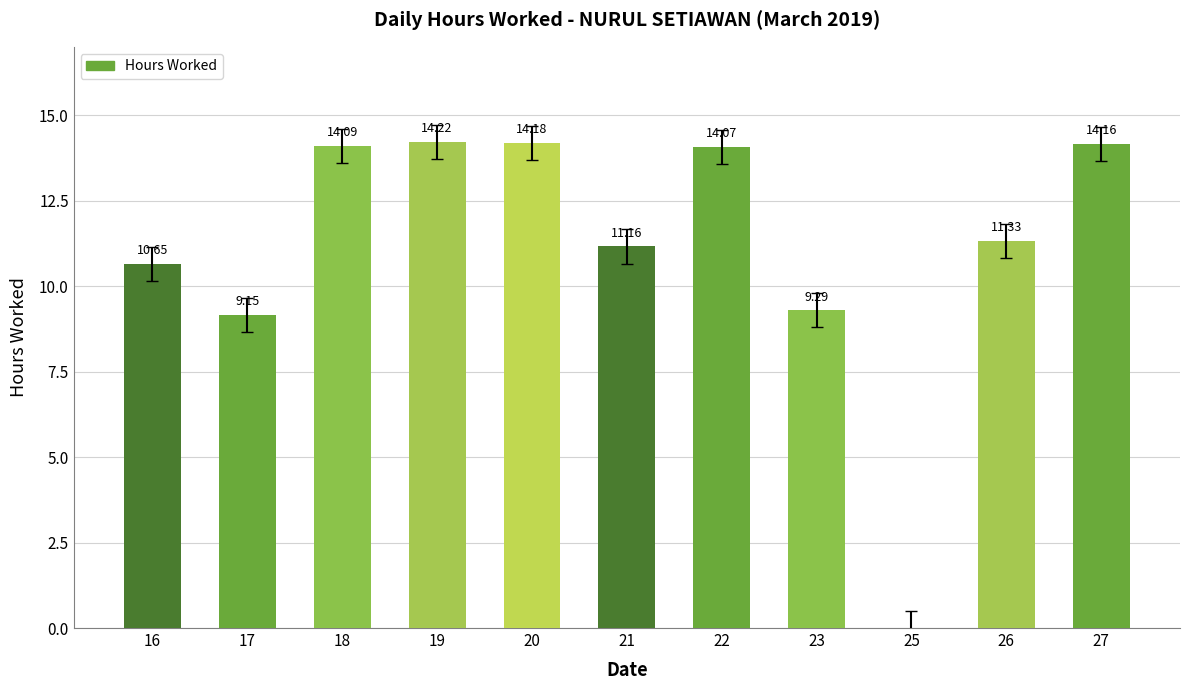

What is the change in value from 16 to 26?

+0.7